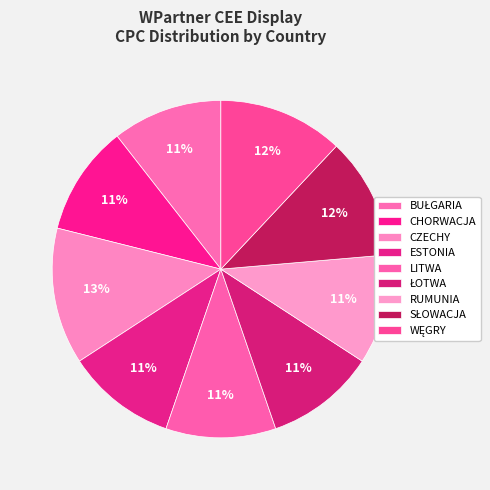

Rank the categories by value from highest to lowest.

CZECHY, WĘGRY, SŁOWACJA, BUŁGARIA, CHORWACJA, ESTONIA, LITWA, ŁOTWA, RUMUNIA